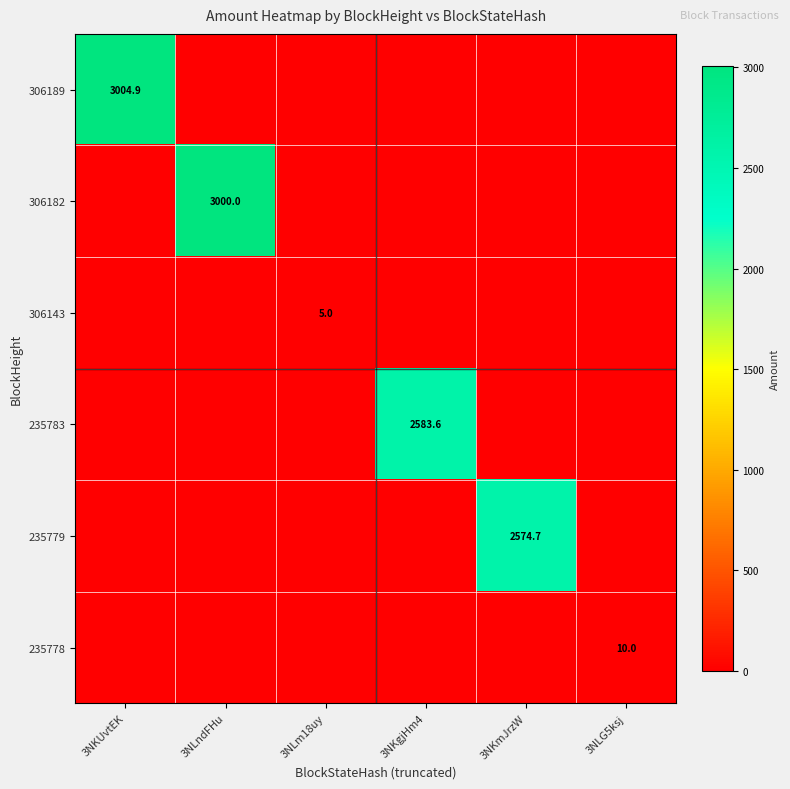

True or false: 306182 has a value of 775.8 at 3NLndFHu.

False